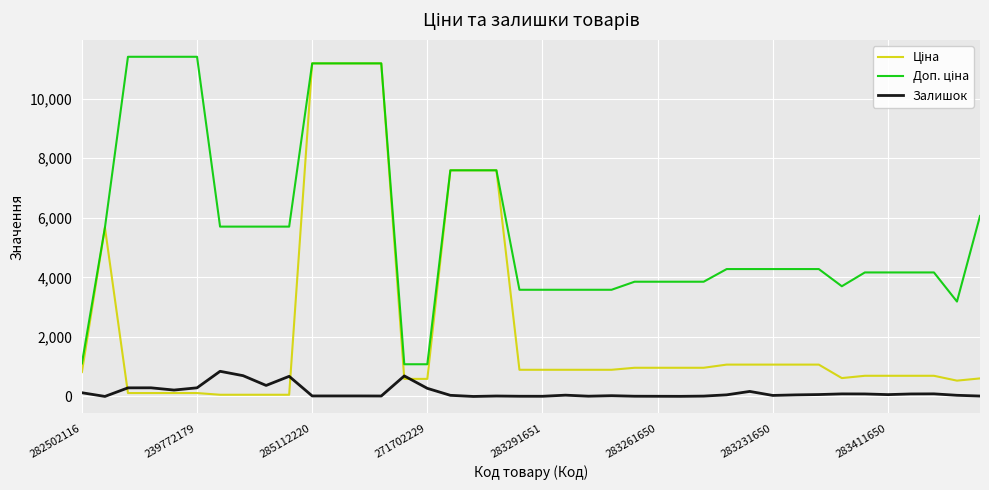

What is the maximum value shown in the chart?

11410.0